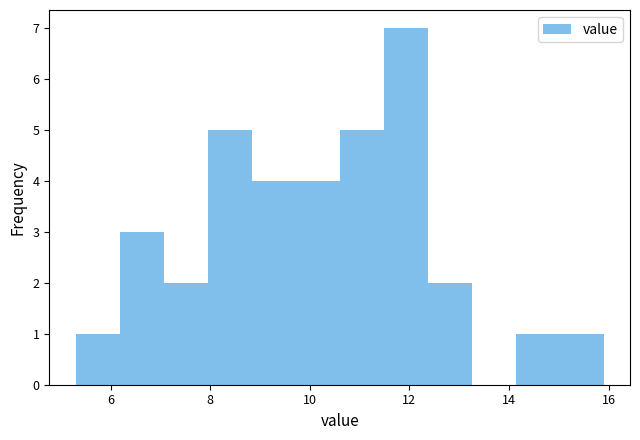

Reading left to right, list every bar in this chart as the range it spans on the x-axis followed by its height. Neither the bar edges nor the heights are printed on the chart, so give them approximately, as read against the axes.

5.4 to 6.2: 1
6.2 to 7.0: 3
7.0 to 8.0: 2
8.0 to 8.8: 5
8.8 to 9.8: 4
9.8 to 10.6: 4
10.6 to 11.4: 5
11.4 to 12.4: 7
12.4 to 13.2: 2
13.2 to 14.2: 0
14.2 to 15.0: 1
15.0 to 16.0: 1